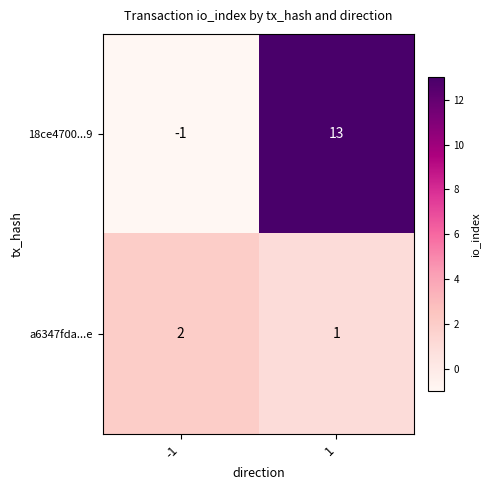

What is the sum of all 18ce4700...9 values?

12